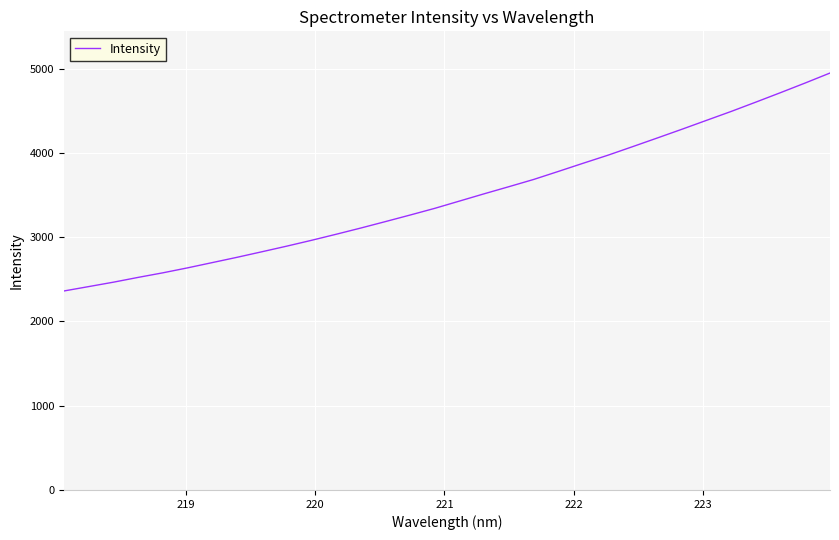

What is the difference between the maximum and minimum values?

2587.1